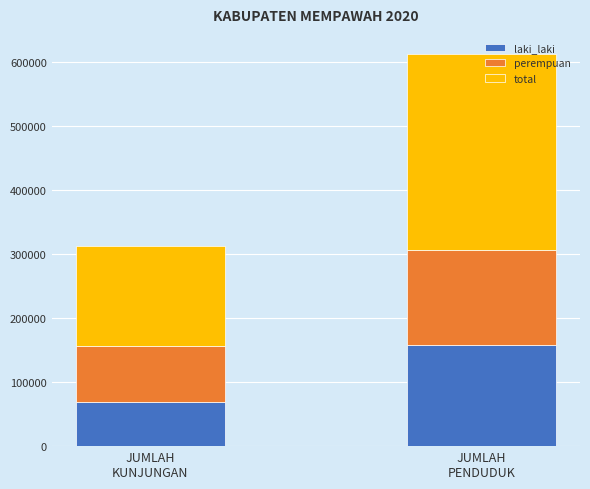

What is the highest value of the laki_laki series?

157117